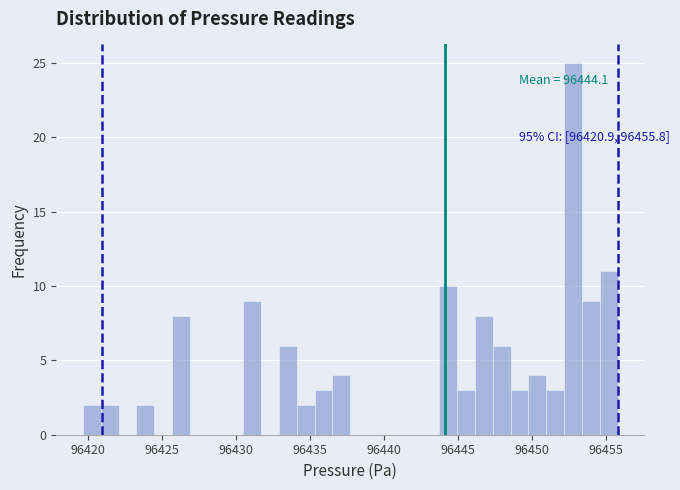

Around what value on the x-axis is the tallest bar? Give the approximate position of its centre, as read against the axis.

96452.5